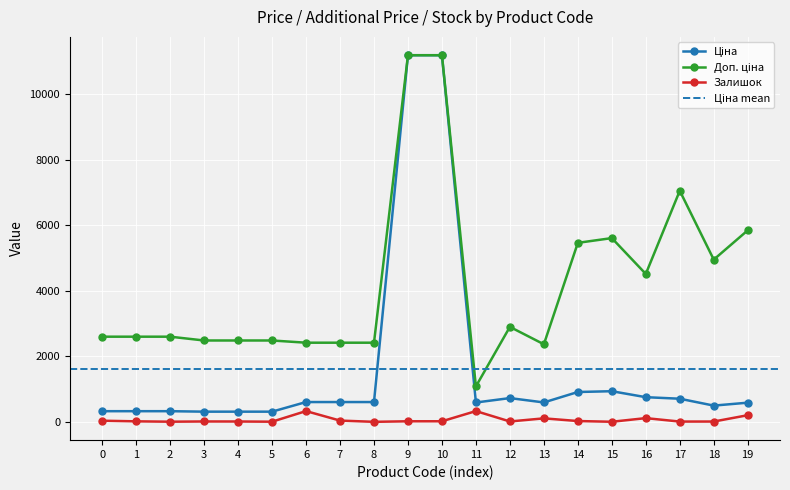

List the series in order of their overall mean, lowest first.

Залишок, Ціна, Доп. ціна